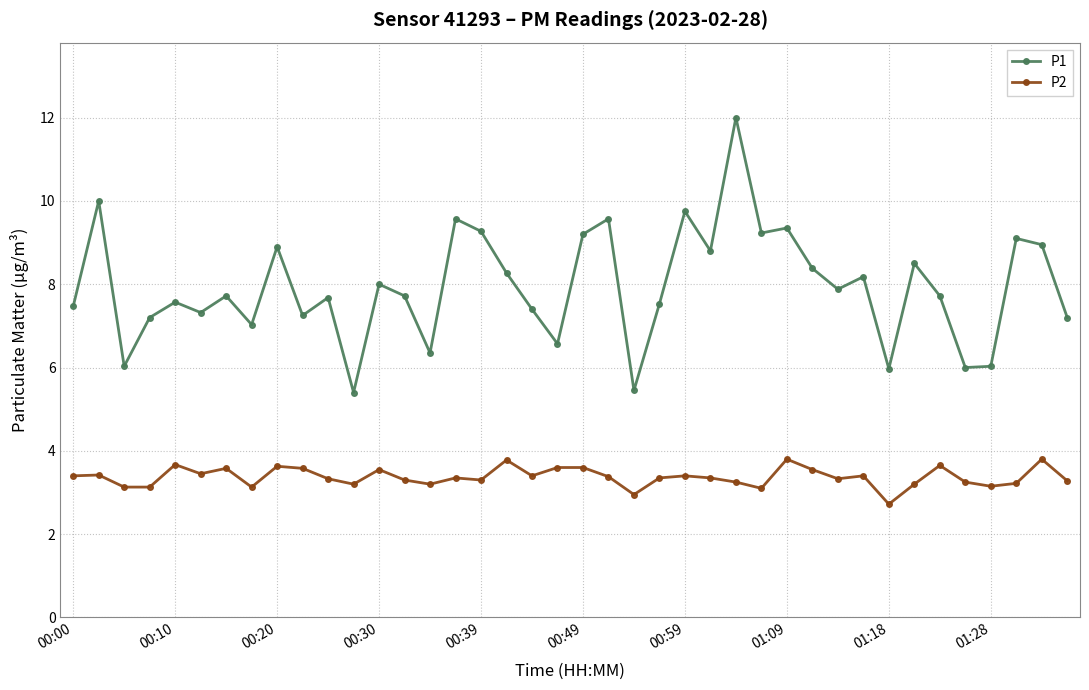

Rank the series by their average value, from highest to lowest.

P1, P2